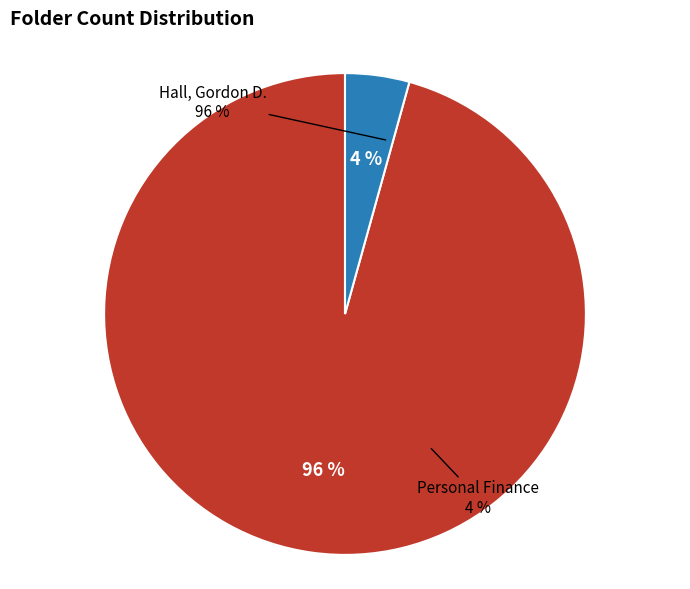

Approximately how many times larger is the value at Hall, Gordon D. compared to Personal Finance?

22.2